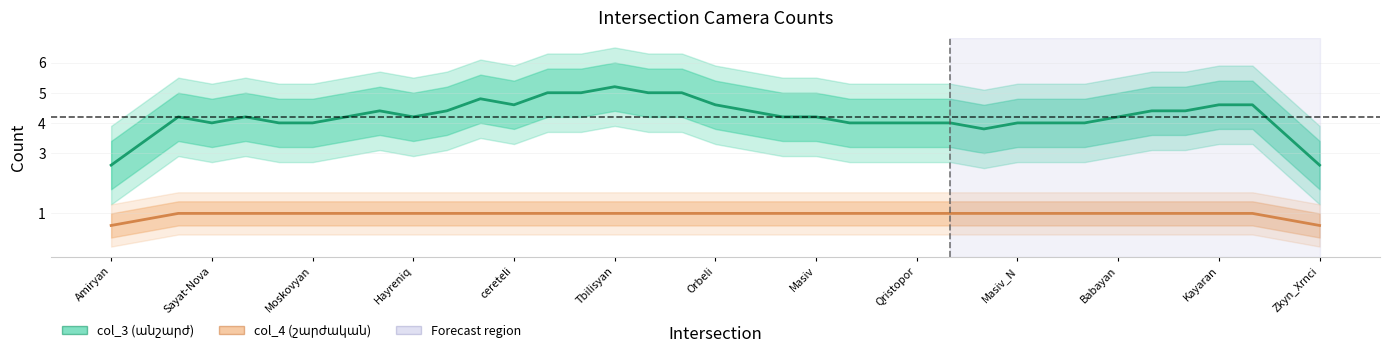

True or false: col_4 (շարժական) has a value of 0.2 at 14.

False